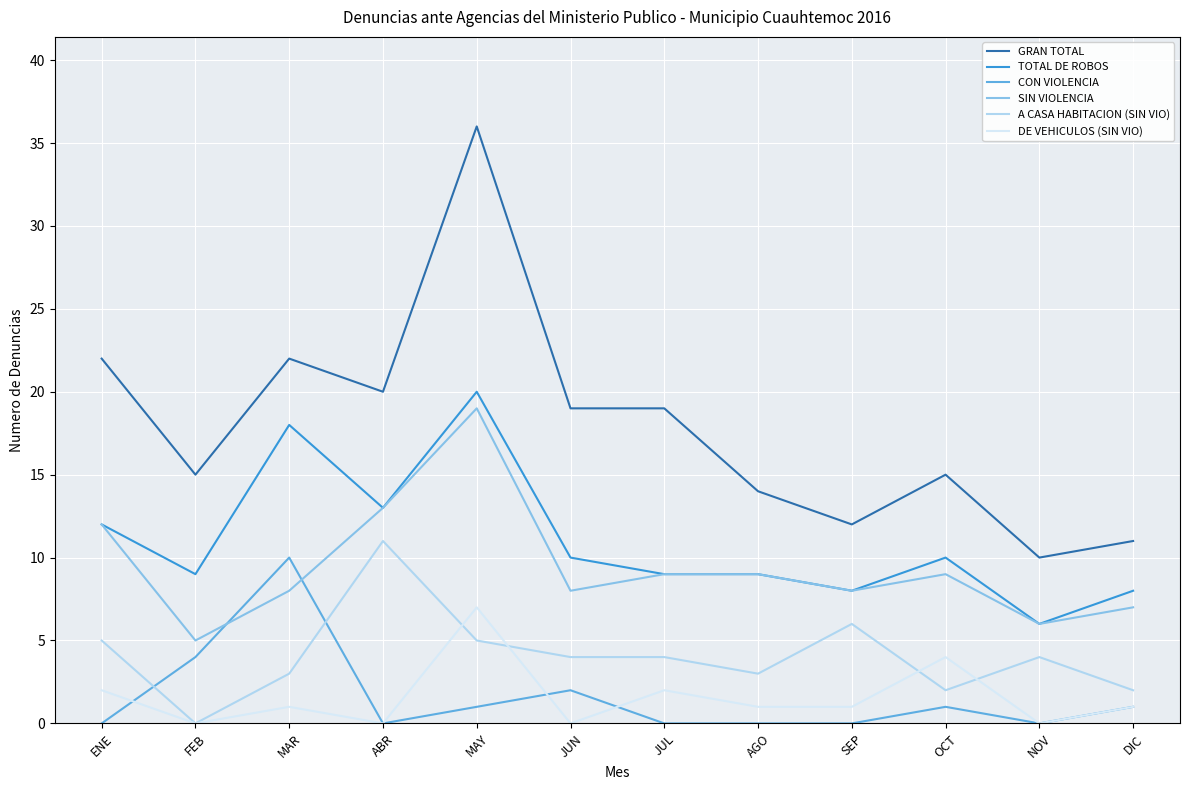

What are all the series names shown in the legend?

GRAN TOTAL, TOTAL DE ROBOS, CON VIOLENCIA, SIN VIOLENCIA, A CASA HABITACION (SIN VIO), DE VEHICULOS (SIN VIO)